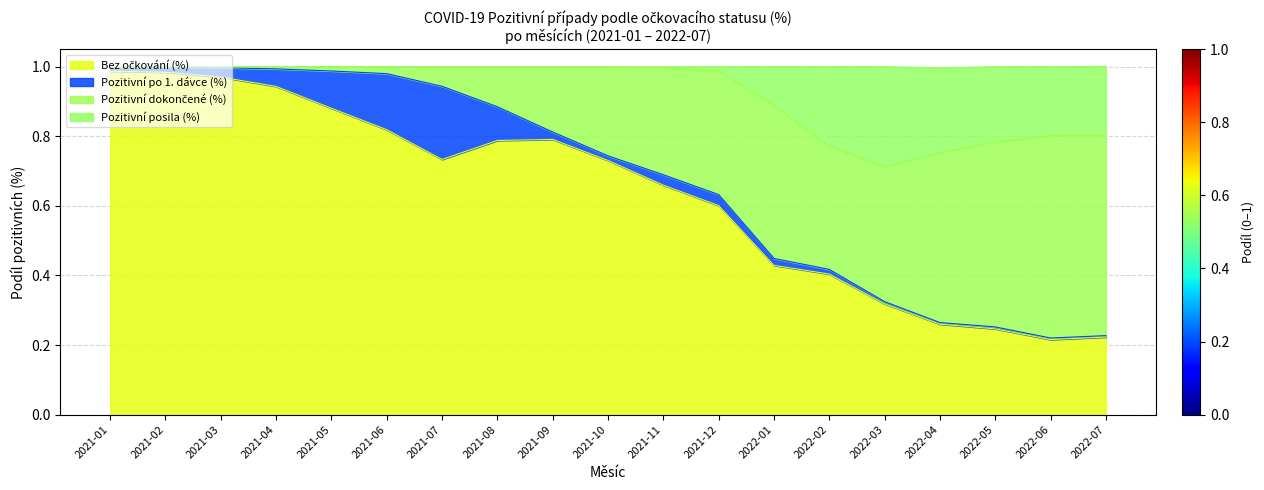

At how many categories does at least one series exceed 0?

19